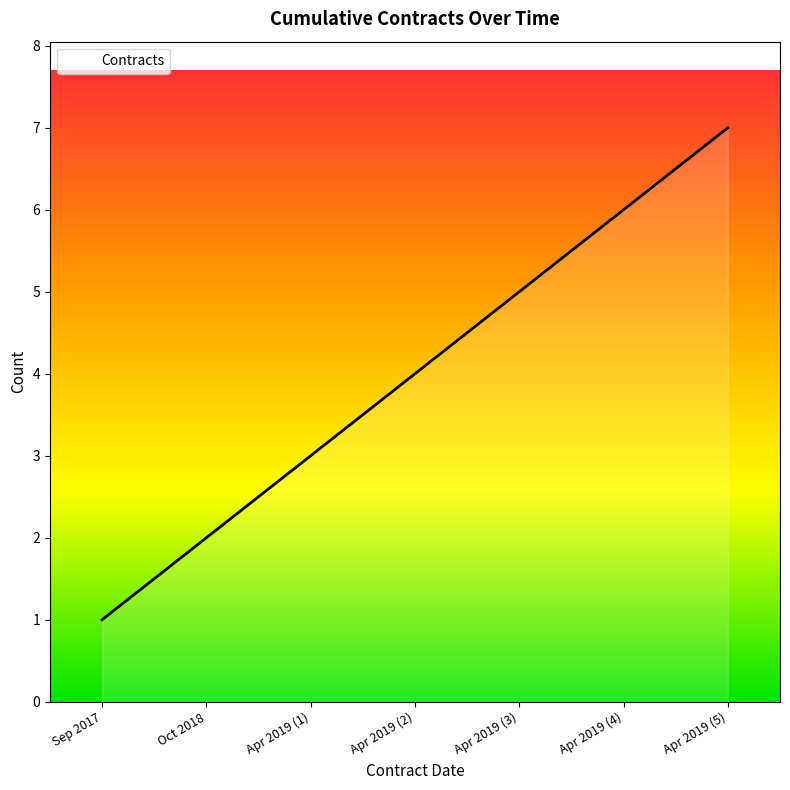

What is the smallest value displayed?

1.0